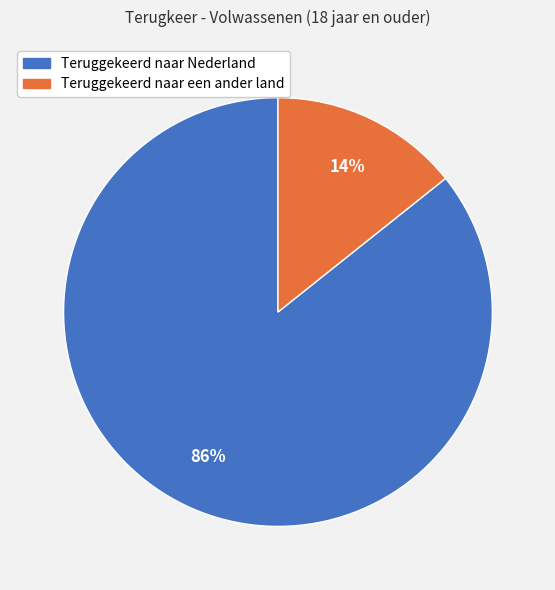

Rank the categories by value from lowest to highest.

Teruggekeerd naar een ander land, Teruggekeerd naar Nederland